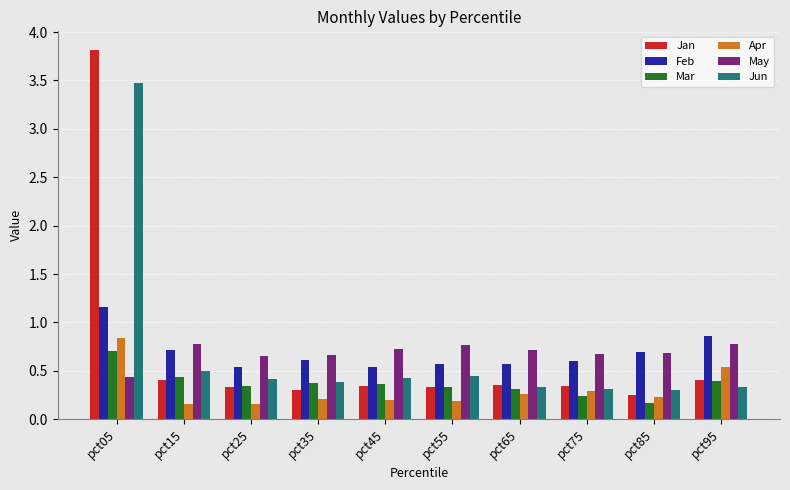

At which label does Jun reach its peak?

pct05